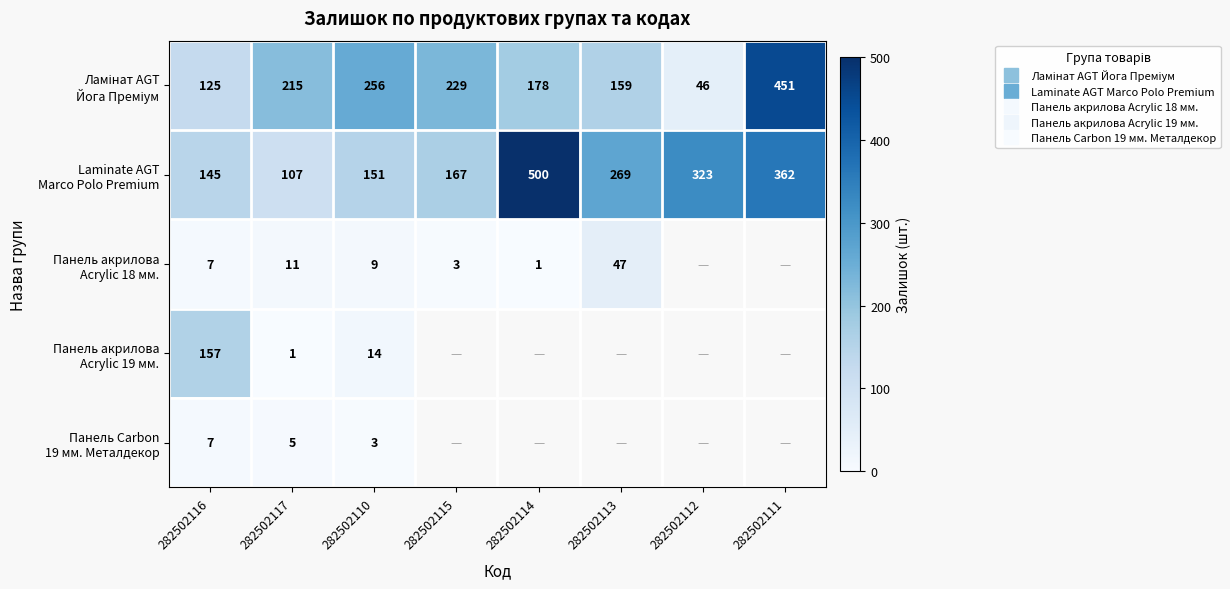

The Ламінат AGT Йога Преміум series shows 256.0 at 282502110. True or false?

True